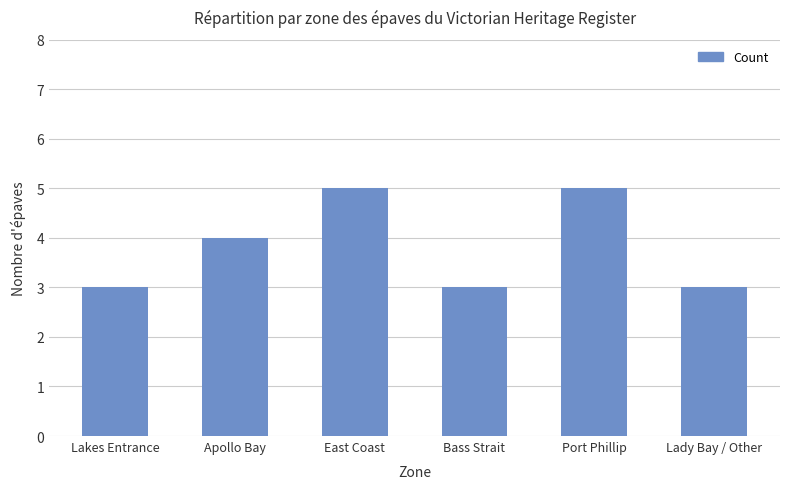

What value does the data have at Apollo Bay?

4